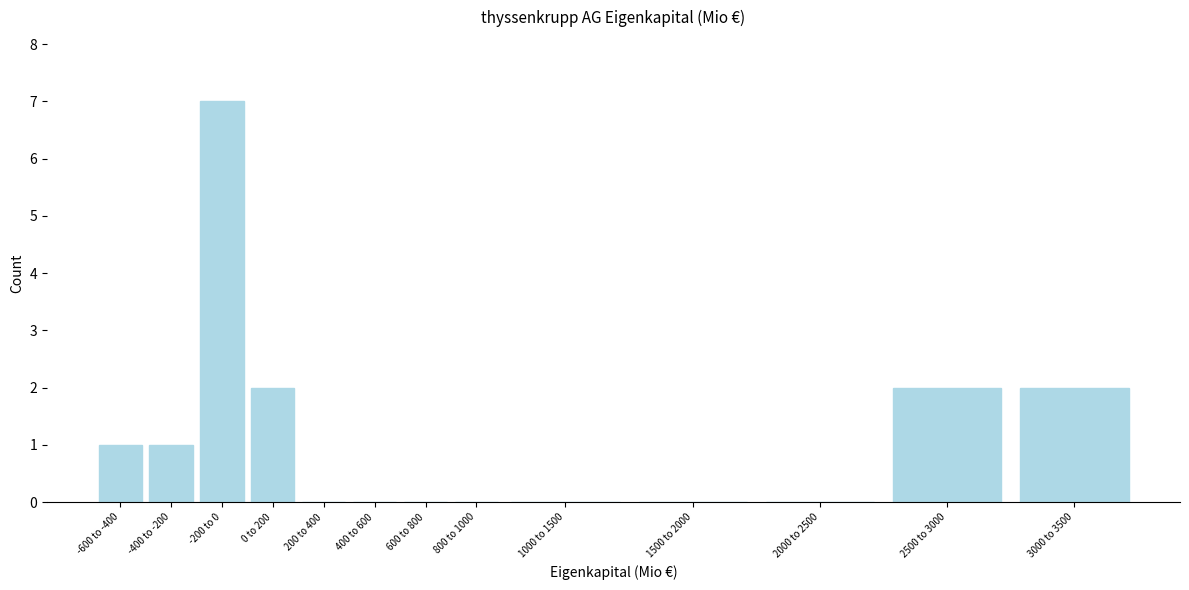

Reading right to left, extract all data points from this chart.

3000 to 3500=2	2500 to 3000=2	2000 to 2500=0	1500 to 2000=0	1000 to 1500=0	800 to 1000=0	600 to 800=0	400 to 600=0	200 to 400=0	0 to 200=2	-200 to 0=7	-400 to -200=1	-600 to -400=1